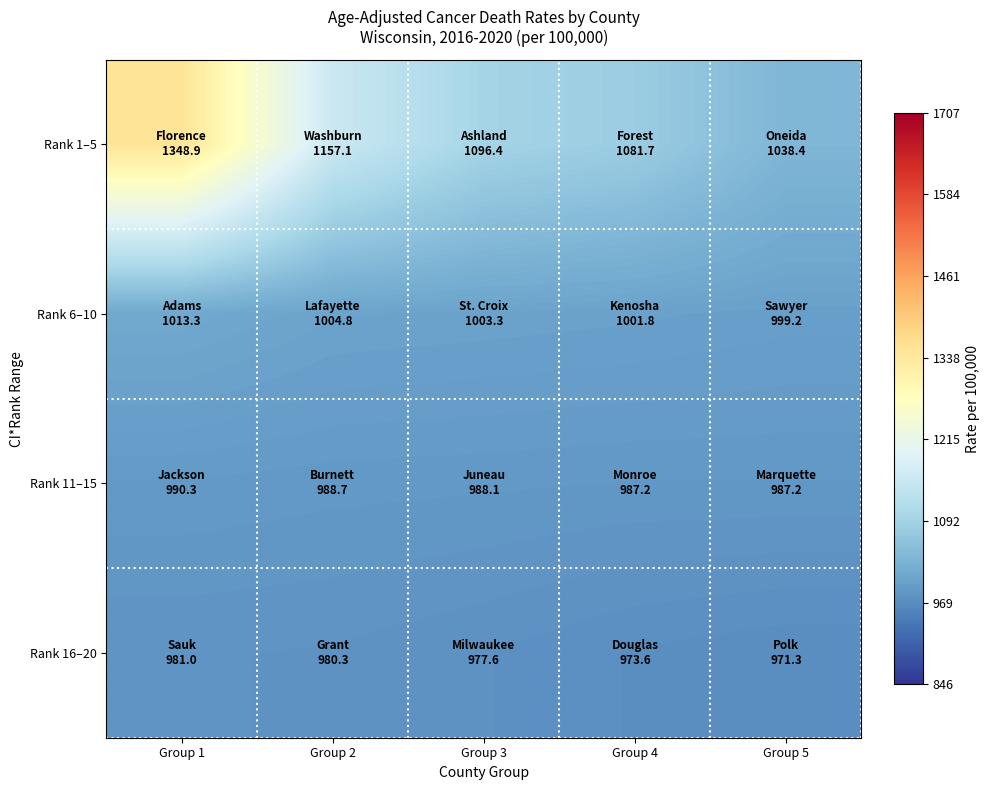

What is the total value across all series at Group 5?

3996.1